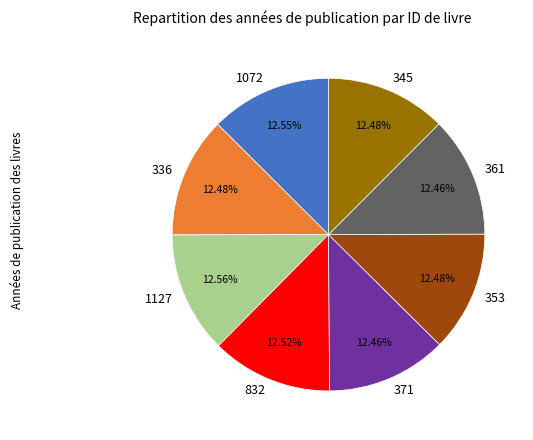

Does 1127 represent more than half of the total?

No